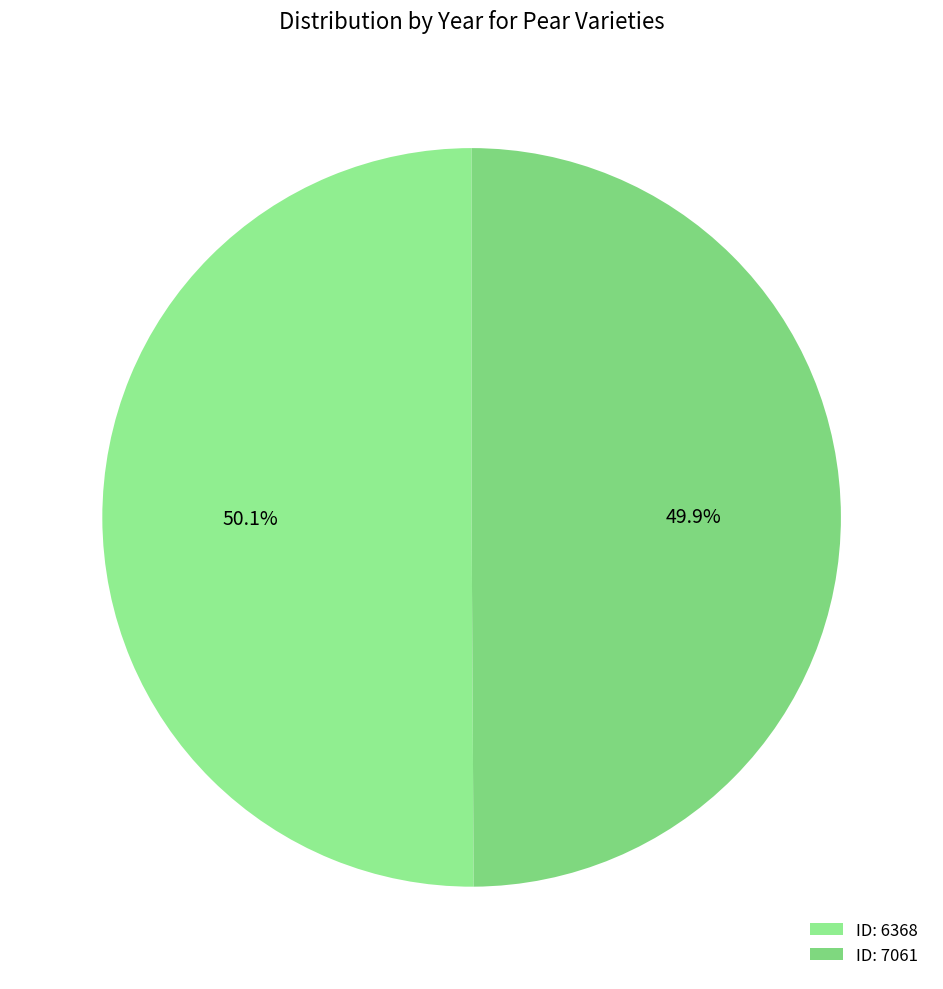

Which category accounts for the majority?

6368